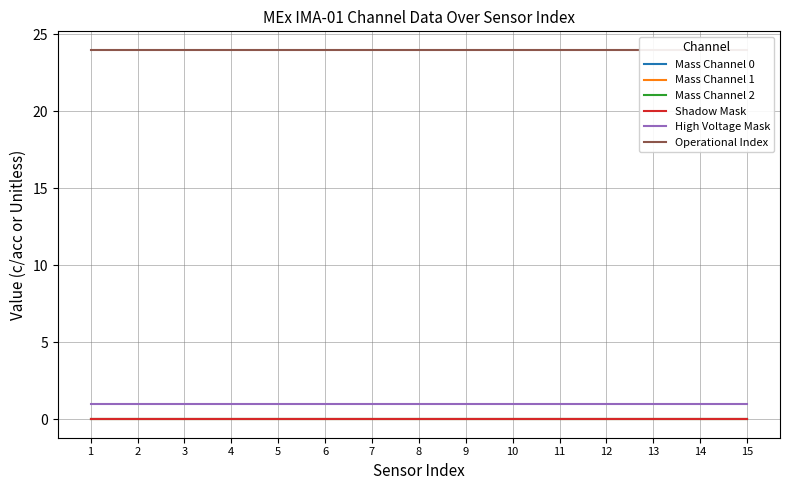

True or false: High Voltage Mask and Mass Channel 1 intersect in this chart.

False